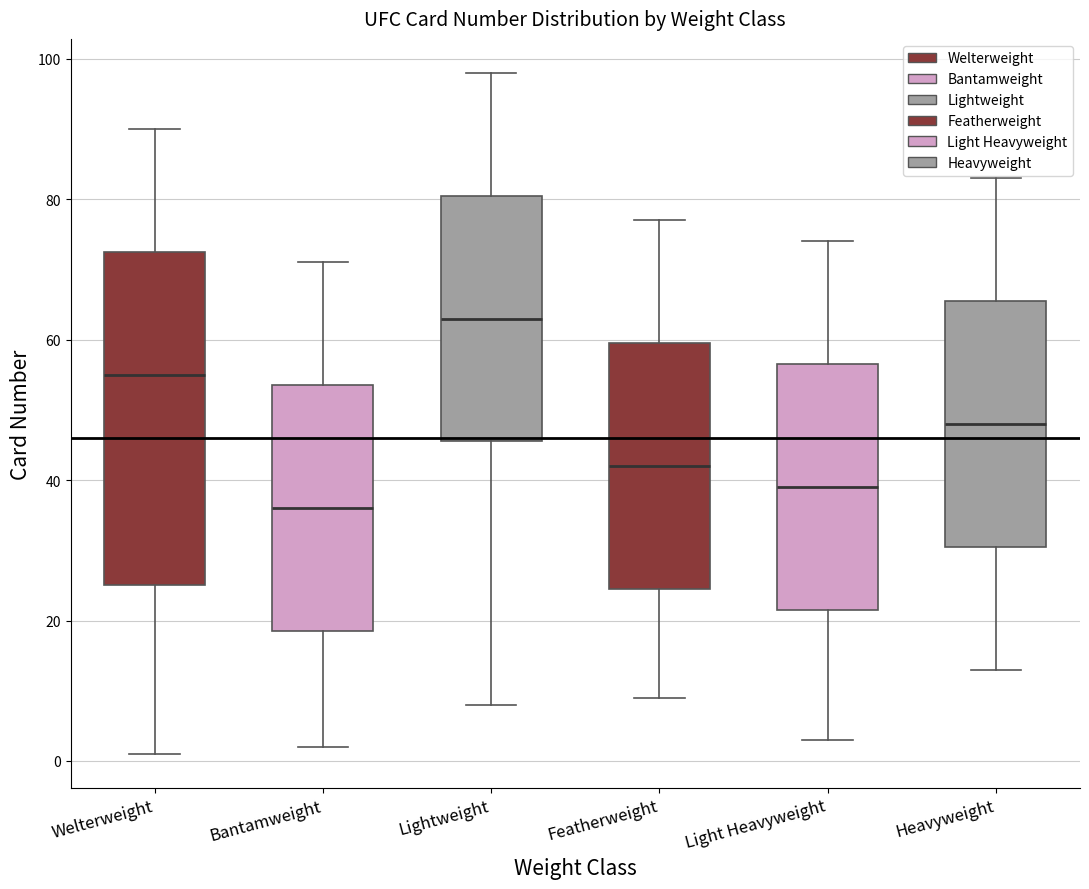

Comparing the boxes themselves (not the whiskers), which one is the tallest?

Welterweight